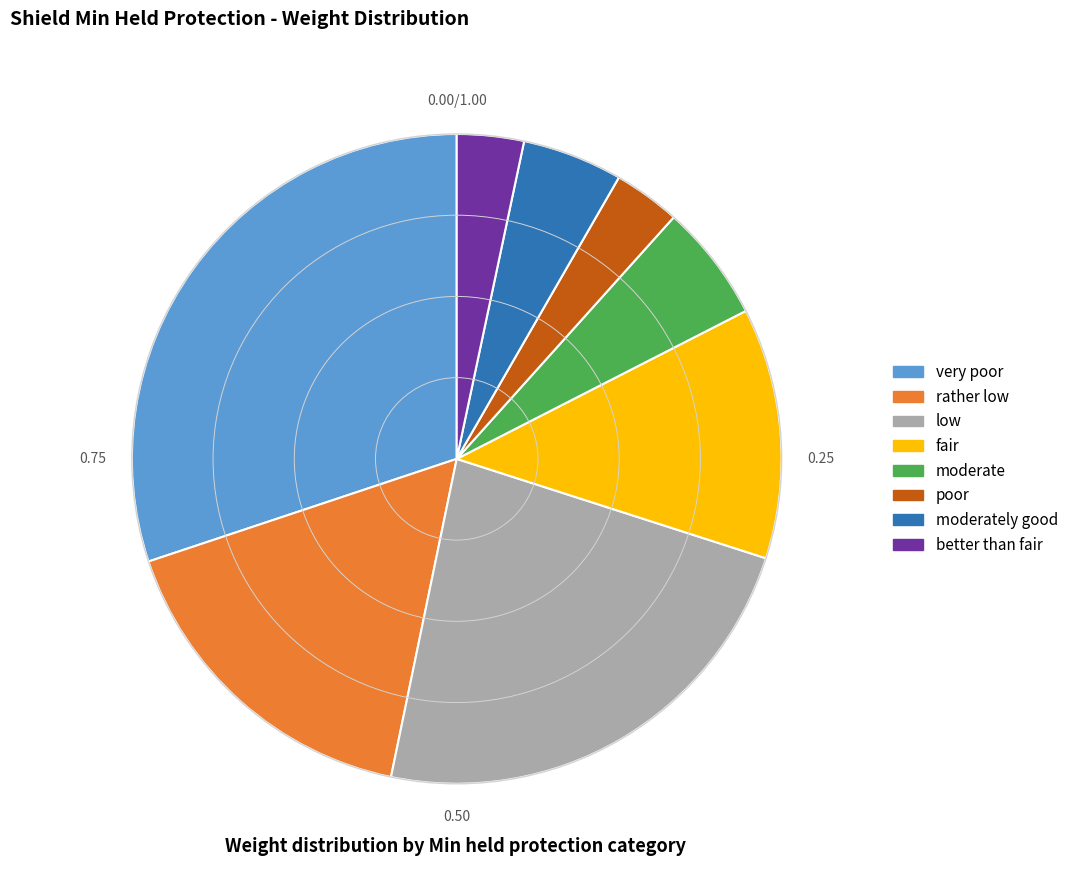

Which has a higher value, better than fair or rather low?

rather low